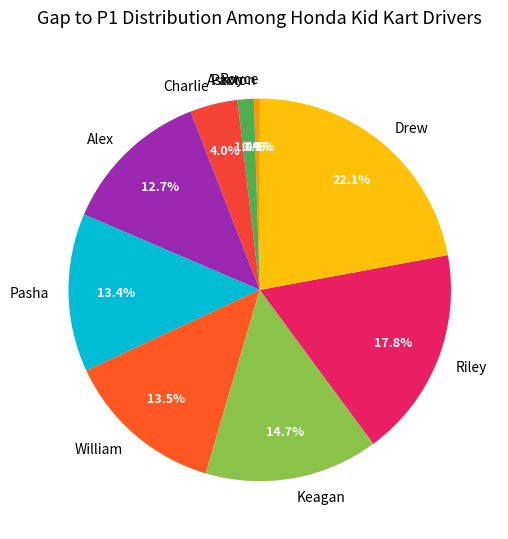

Which has a higher value, William or Keagan?

Keagan